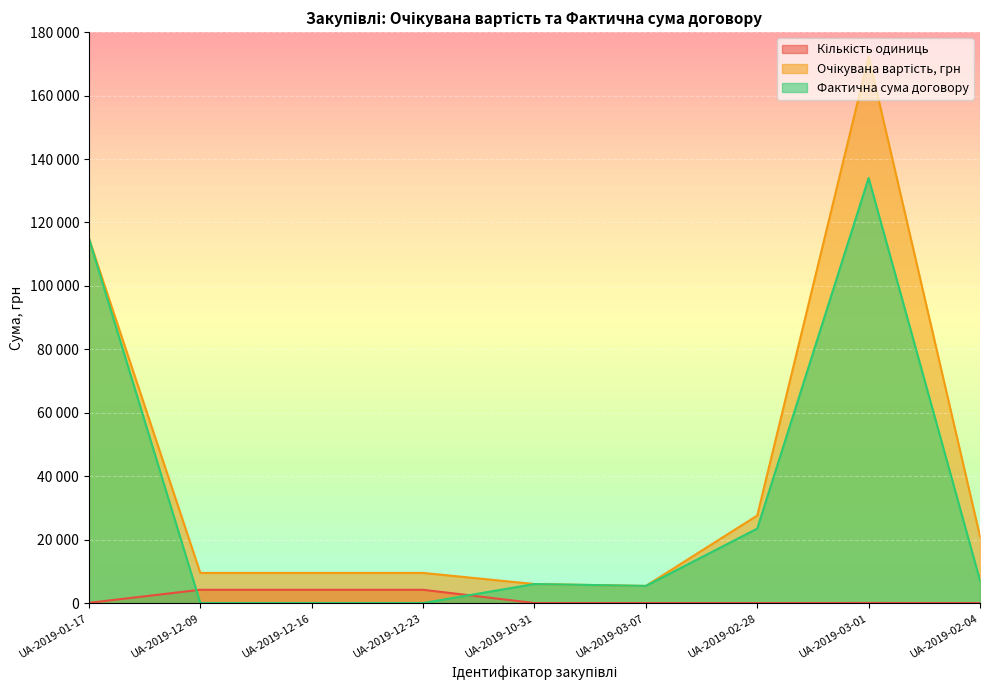

The value of Очікувана вартість, грн at UA-2019-12-23 is 9504.0. True or false?

True